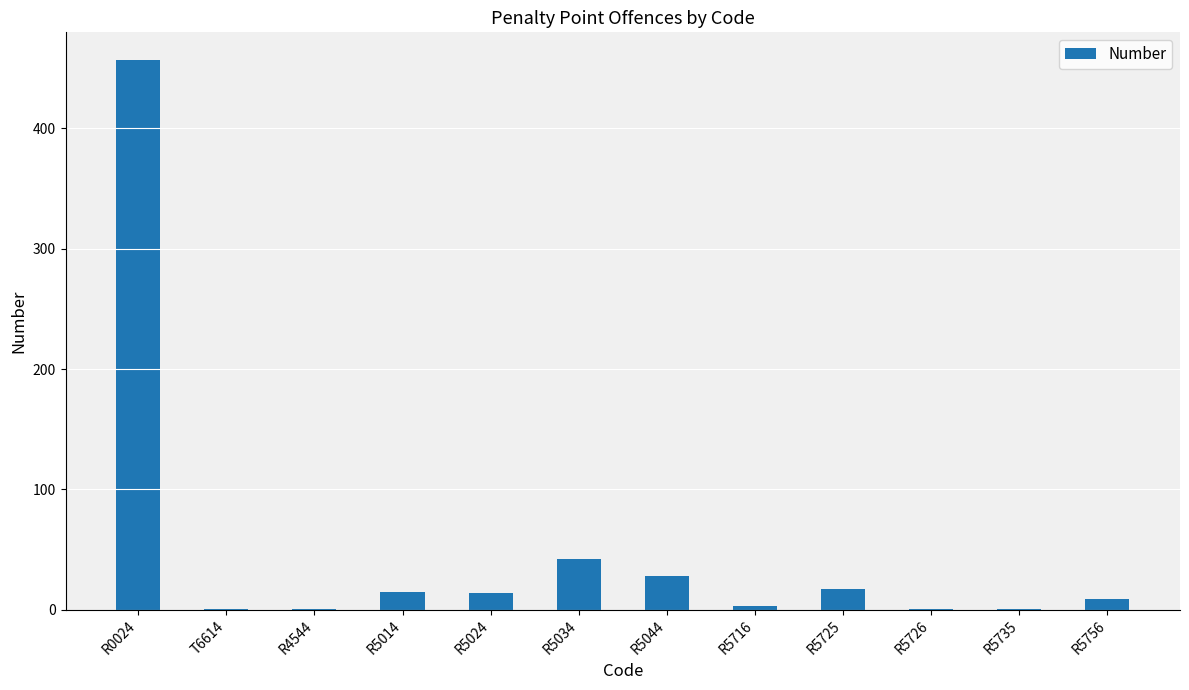

Which category has the highest value across all series?

R0024